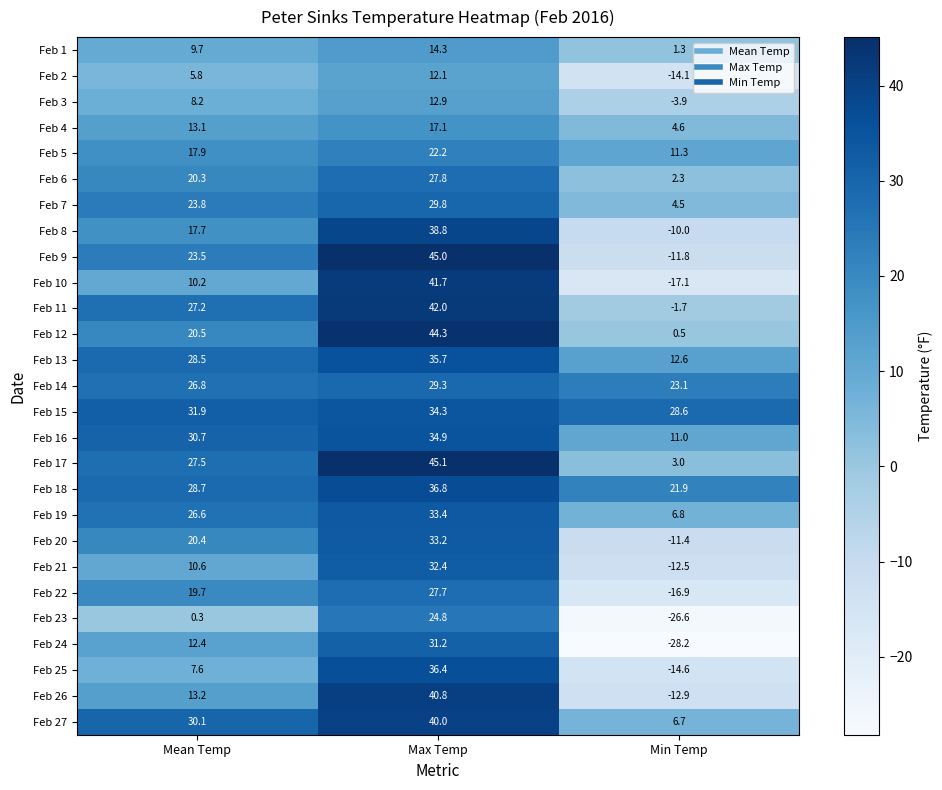

The Feb 8 series shows 20.0 at Max Temp. True or false?

False